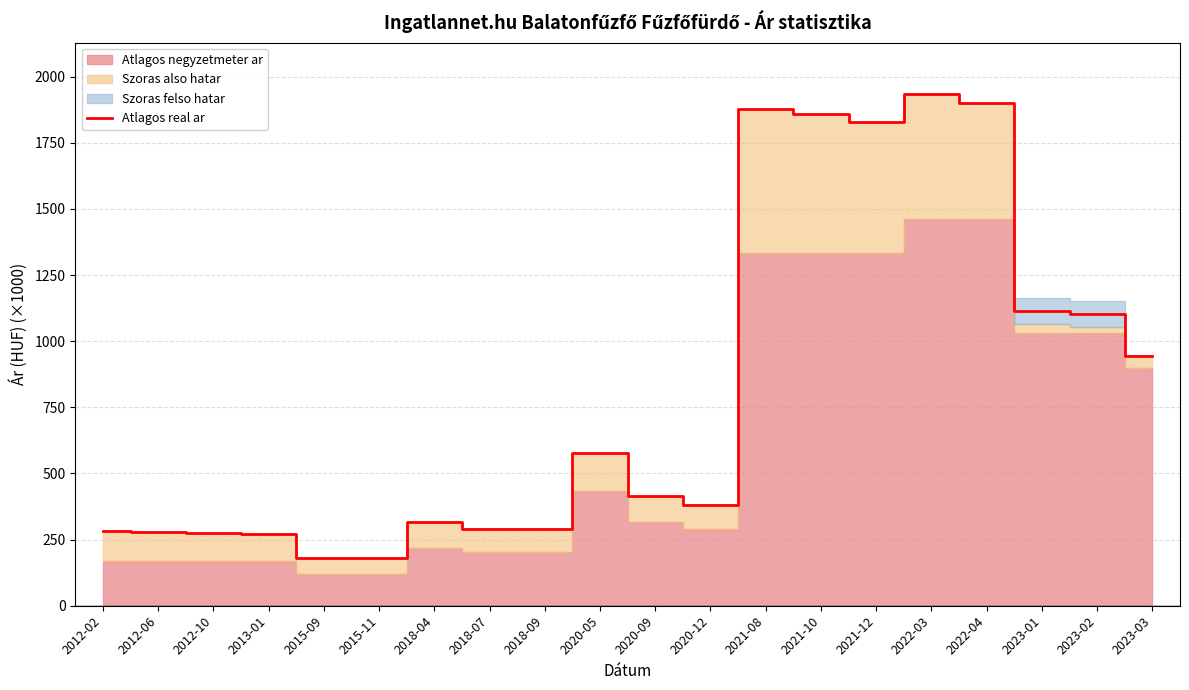

List the labels in order of value, smallest first.

2015-11, 2015-09, 2013-01, 2012-10, 2012-06, 2012-02, 2018-09, 2018-07, 2018-04, 2020-12, 2020-09, 2020-05, 2023-03, 2023-02, 2023-01, 2021-12, 2021-10, 2021-08, 2022-04, 2022-03